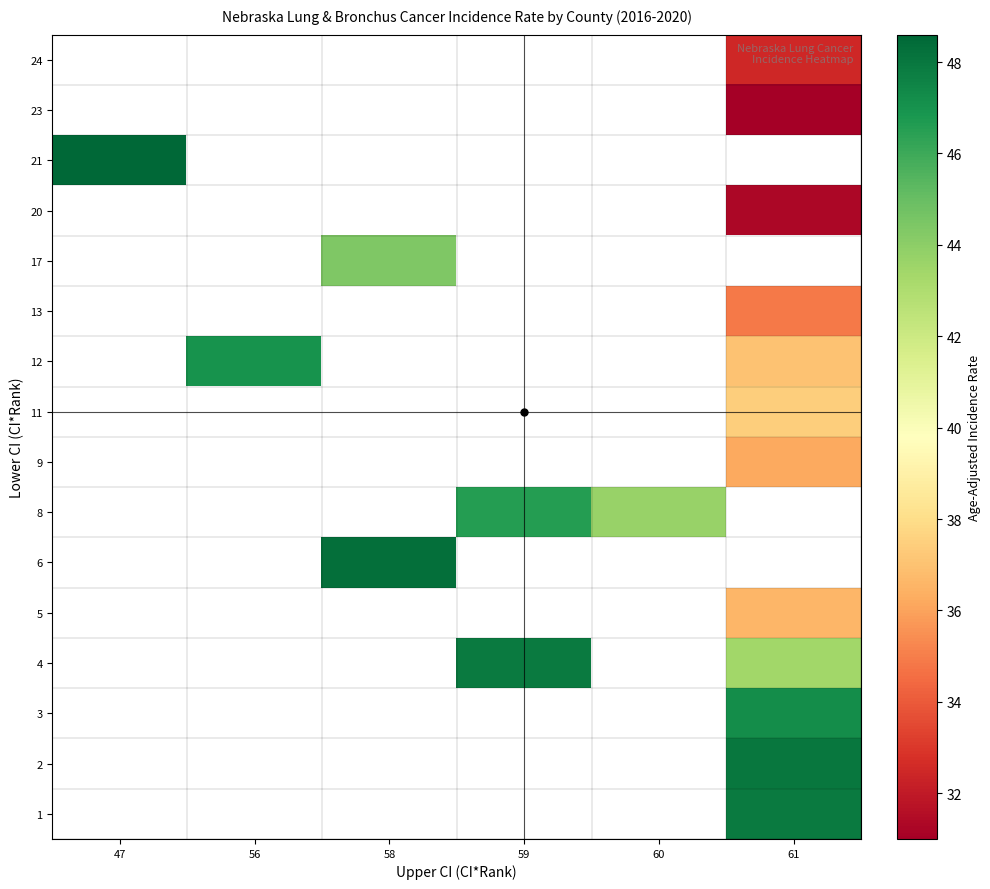

At which category does the chart reach its peak across all series?

47